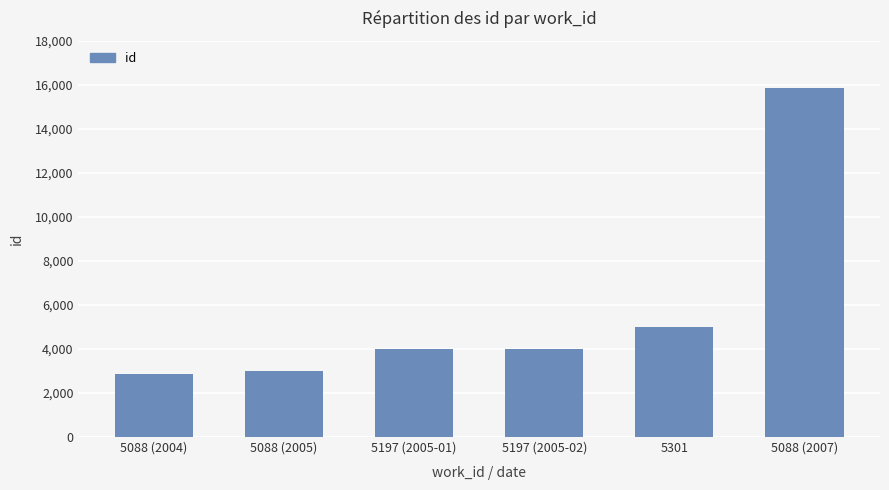

Rank the categories by value from lowest to highest.

5088 (2004), 5088 (2005), 5197 (2005-01), 5197 (2005-02), 5301, 5088 (2007)